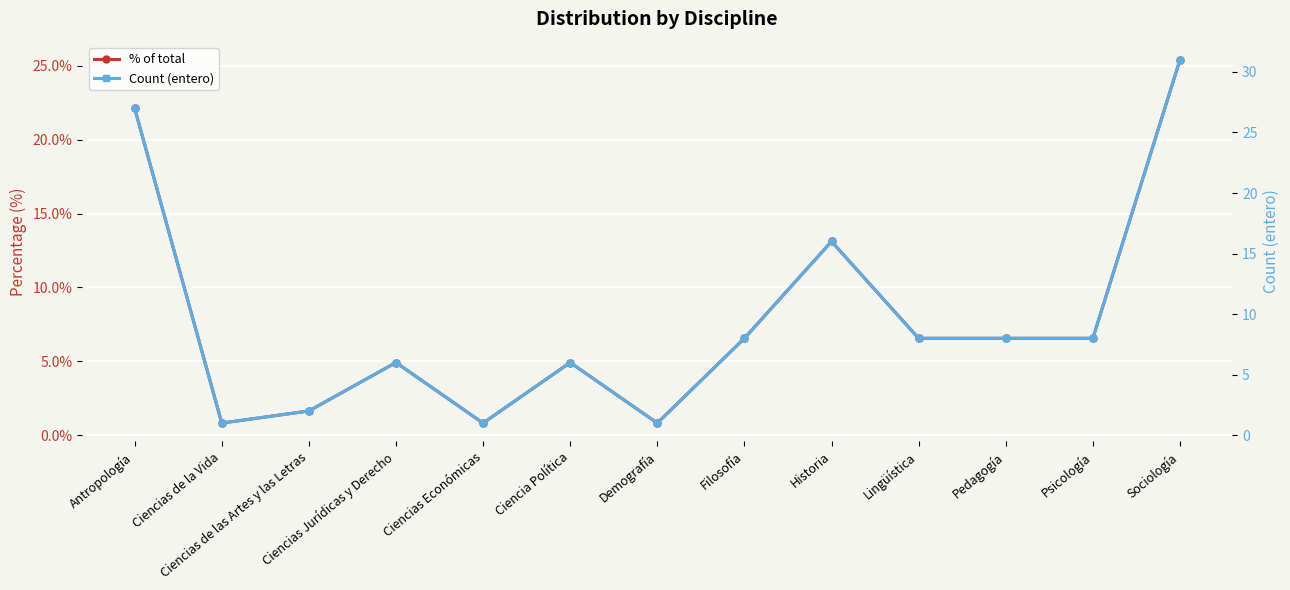

True or false: % of total has more than 1 points higher than both neighbors.

True